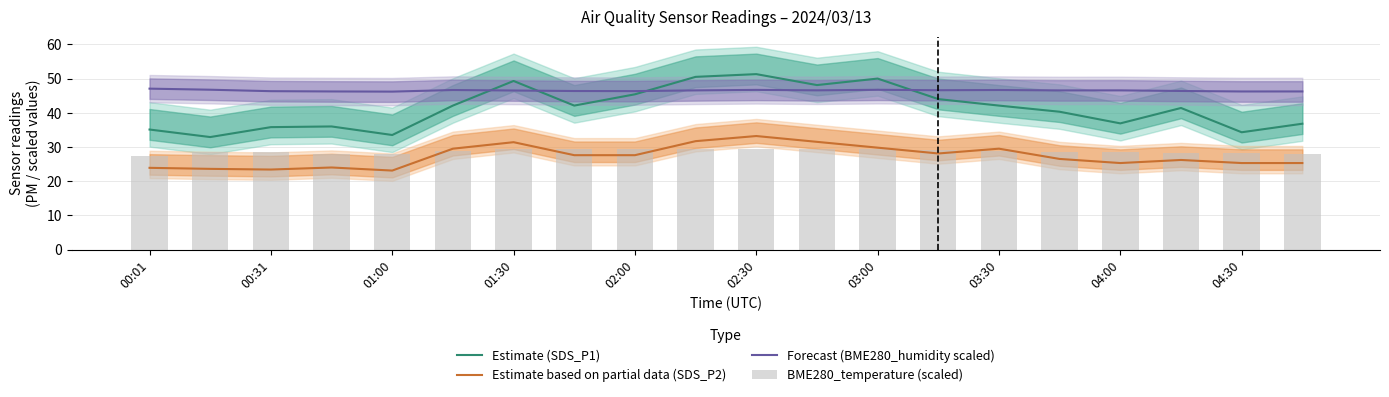

How many data points in BME280_temperature (scaled) are less than 28?

2